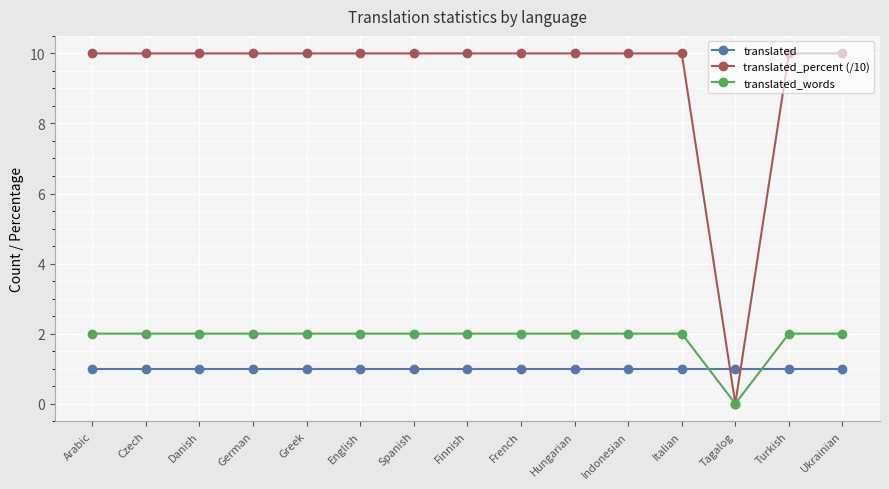

Which category has the lowest value in the translated_percent (/10) series?

Tagalog